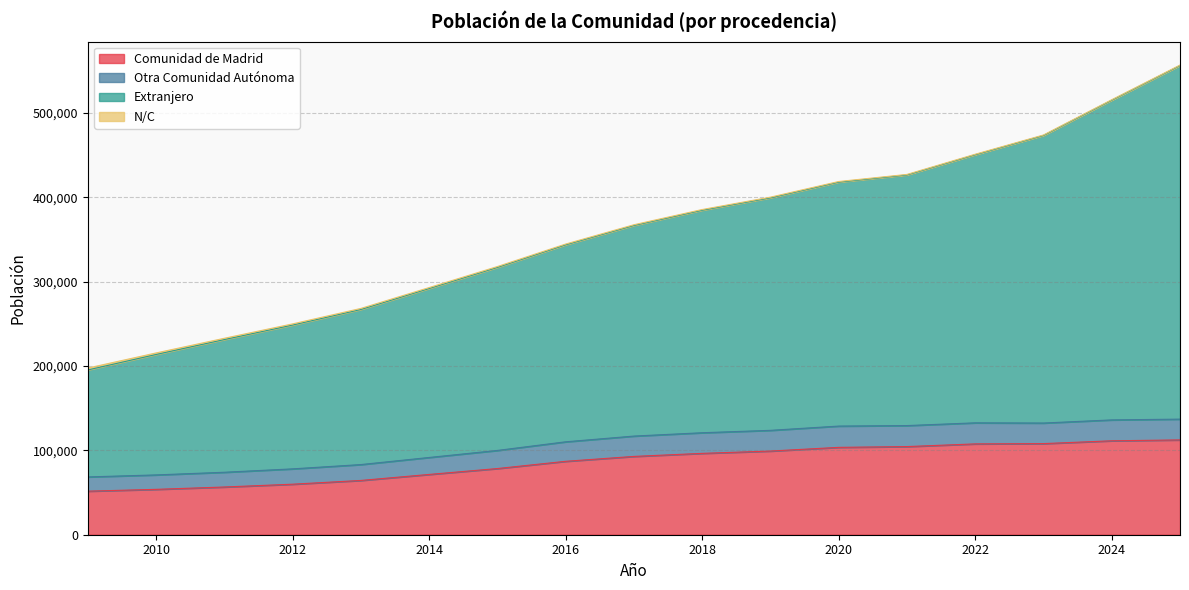

At which category is the sum across all series the highest?

2025